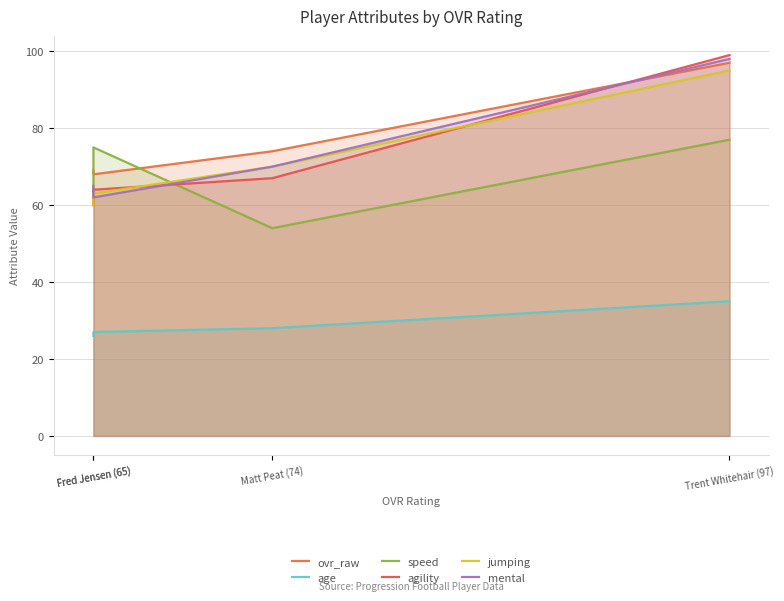

Where is agility nearest to the value 79?

Matt Peat (74)